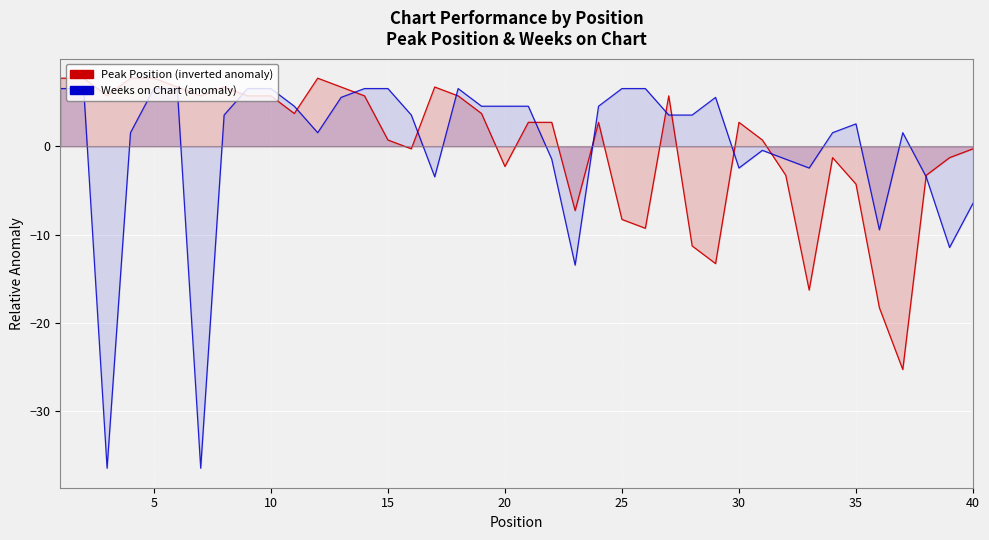

Which series ends up on top after the final intersection of Weeks on Chart (anomaly) and Peak Position (inverted anomaly)?

Peak Position (inverted anomaly)